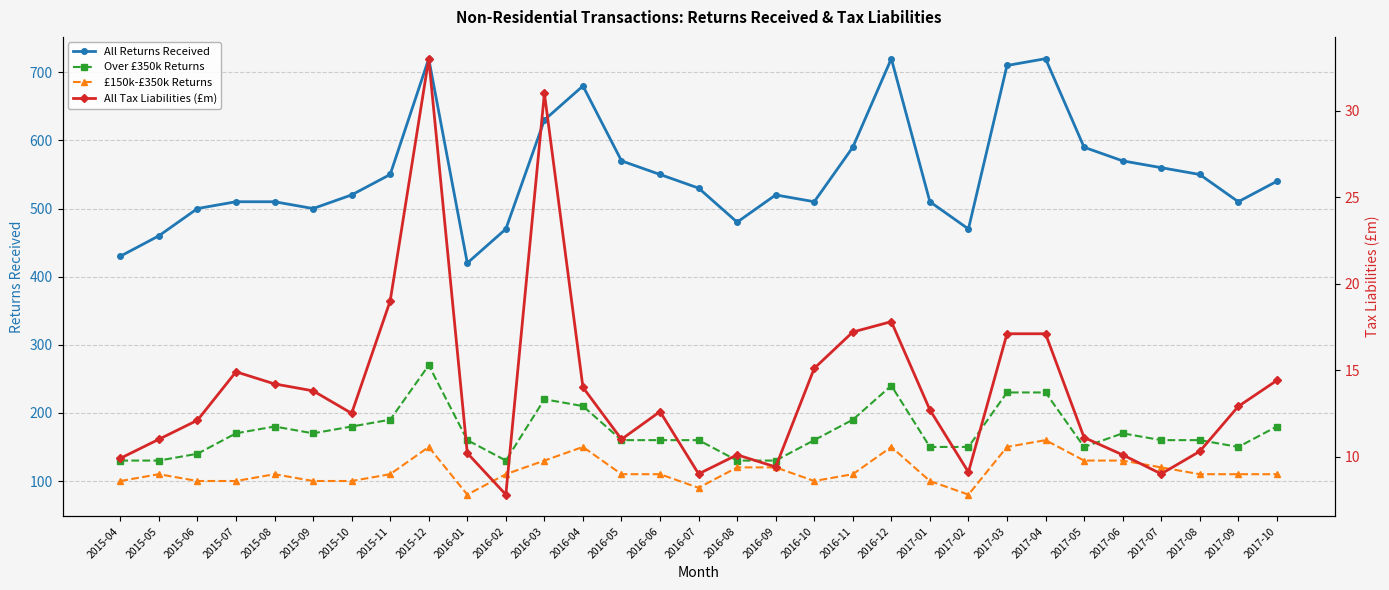

What are all the series names shown in the legend?

All Returns Received, Over £350k Returns, £150k-£350k Returns, All Tax Liabilities (£m)